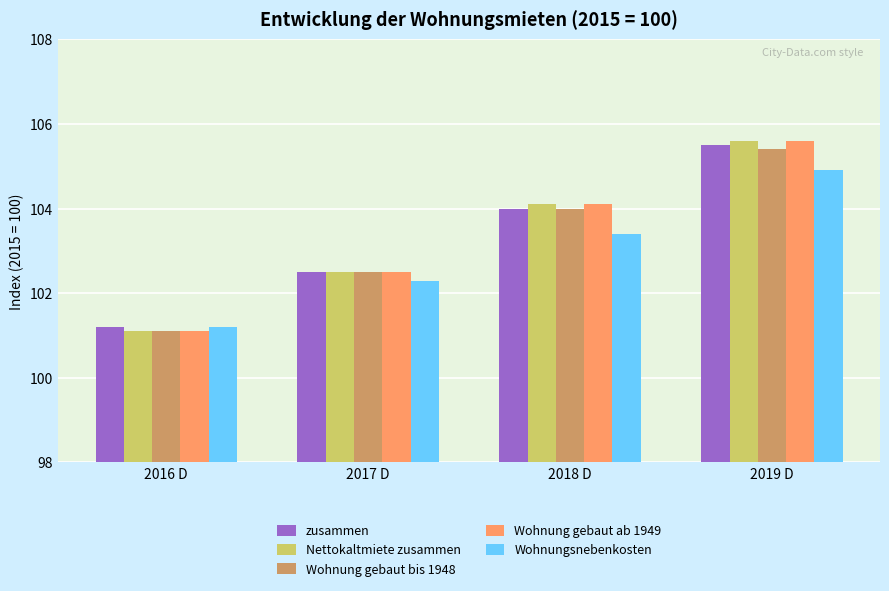

What is the spread (max minus min) of values at 2017 D?

0.2